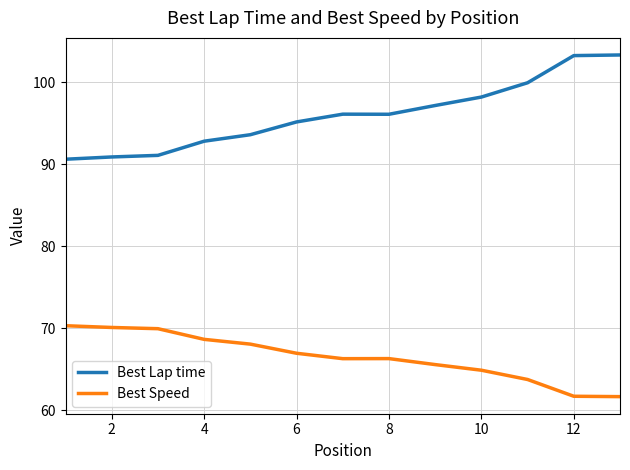

Rank the series by their average value, from lowest to highest.

Best Speed, Best Lap time